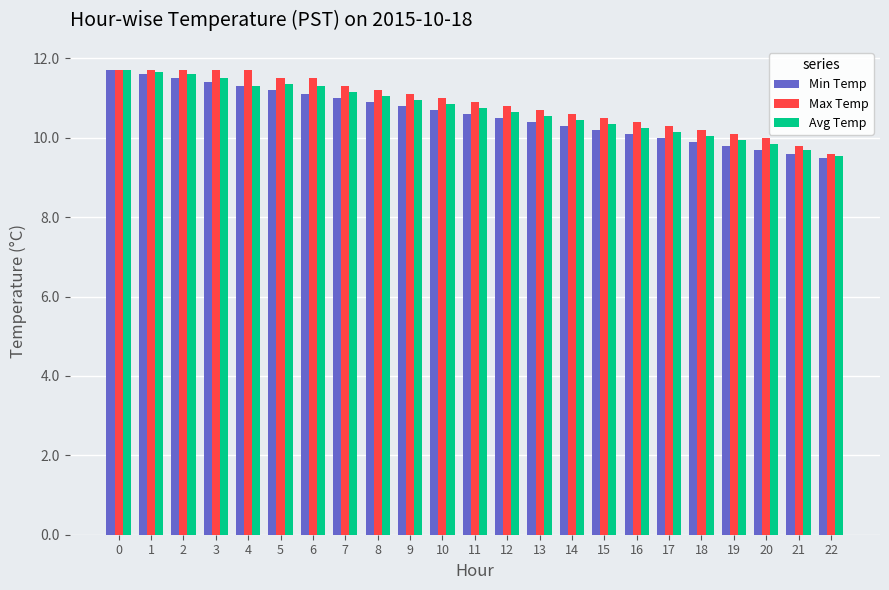

Is it true that Max Temp equals 16.8 at 7?

False